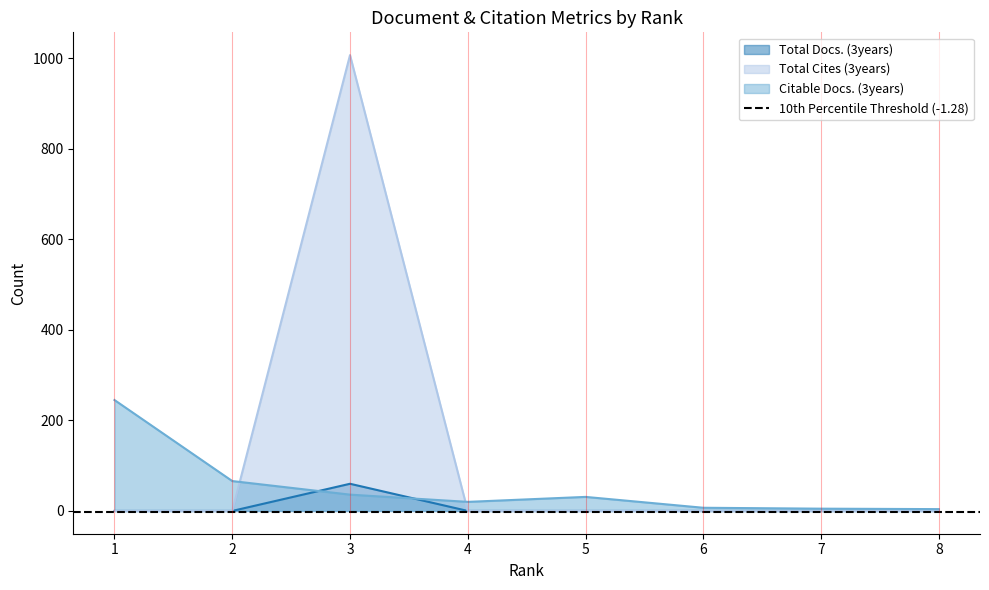

What are all the series names shown in the legend?

Total Docs. (3years), Total Cites (3years), Citable Docs. (3years)